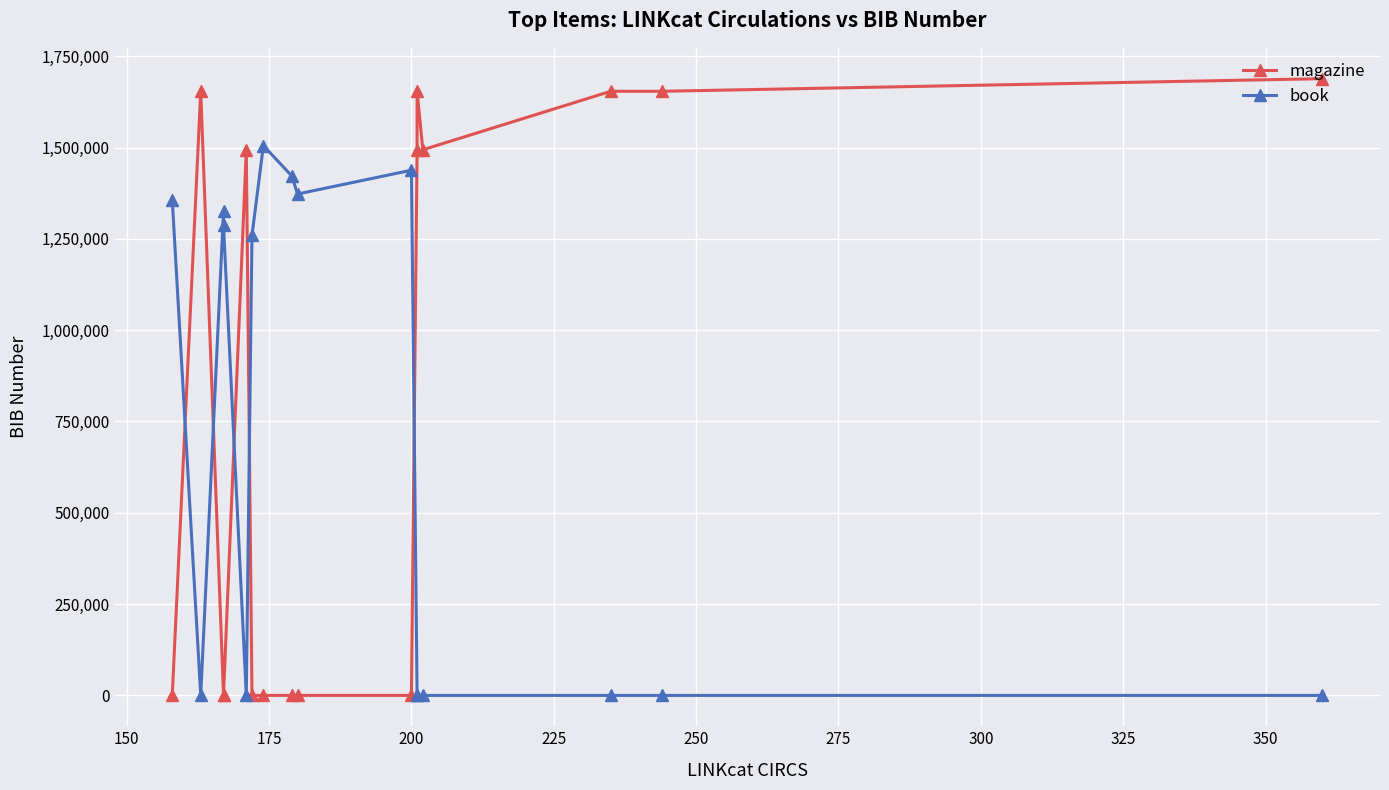

At which label is magazine closest to 844244?

200